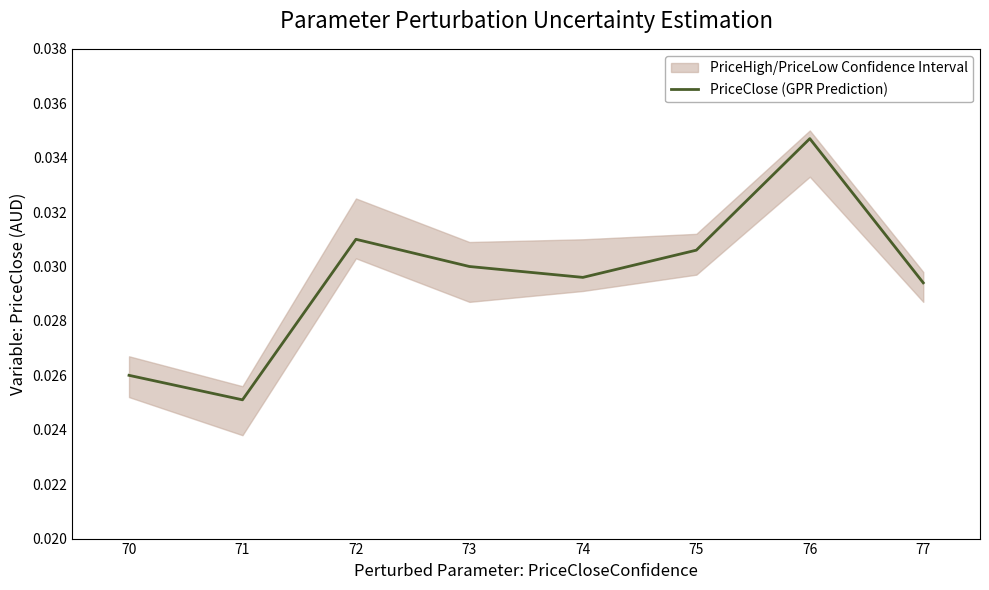

How many points are higher than both their immediate neighbors (excluding endpoints)?

2